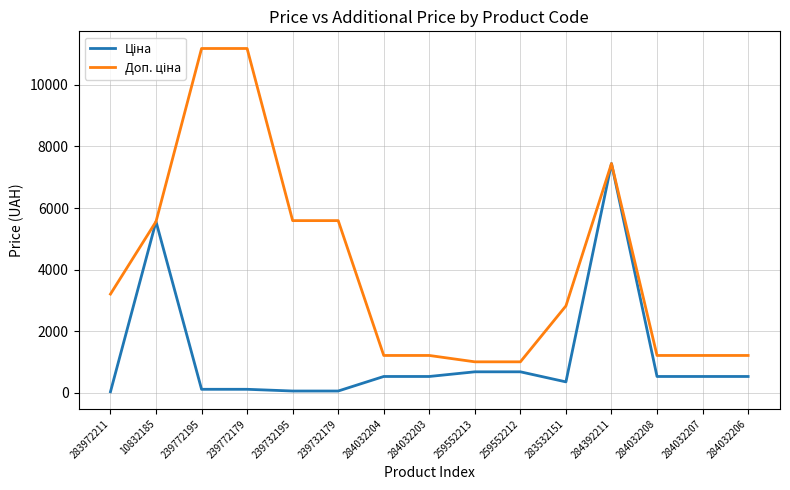

At which category is the sum across all series the highest?

284392211